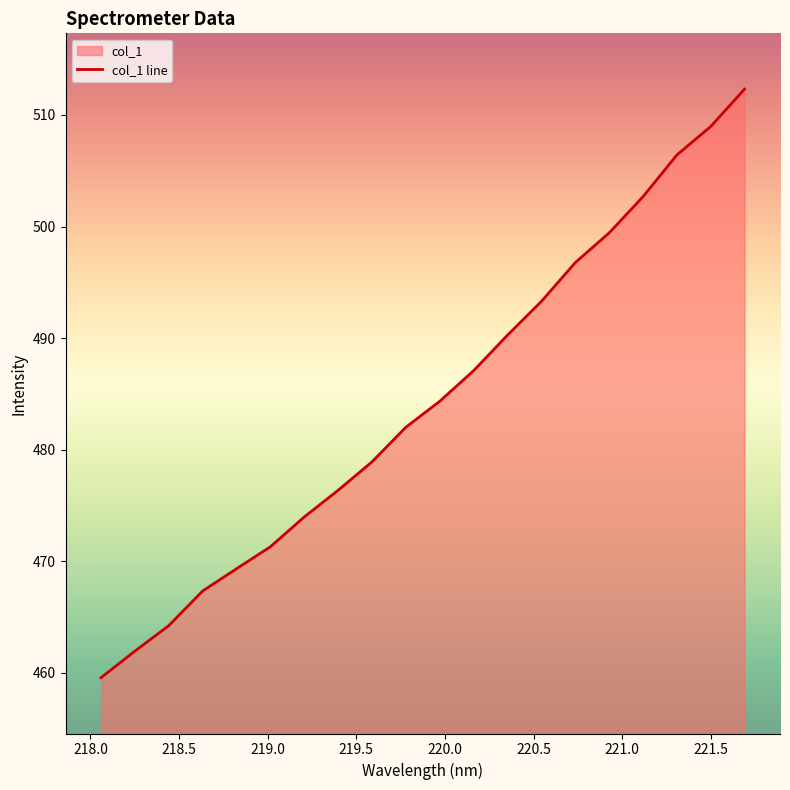

What is the greatest value displayed?

512.3